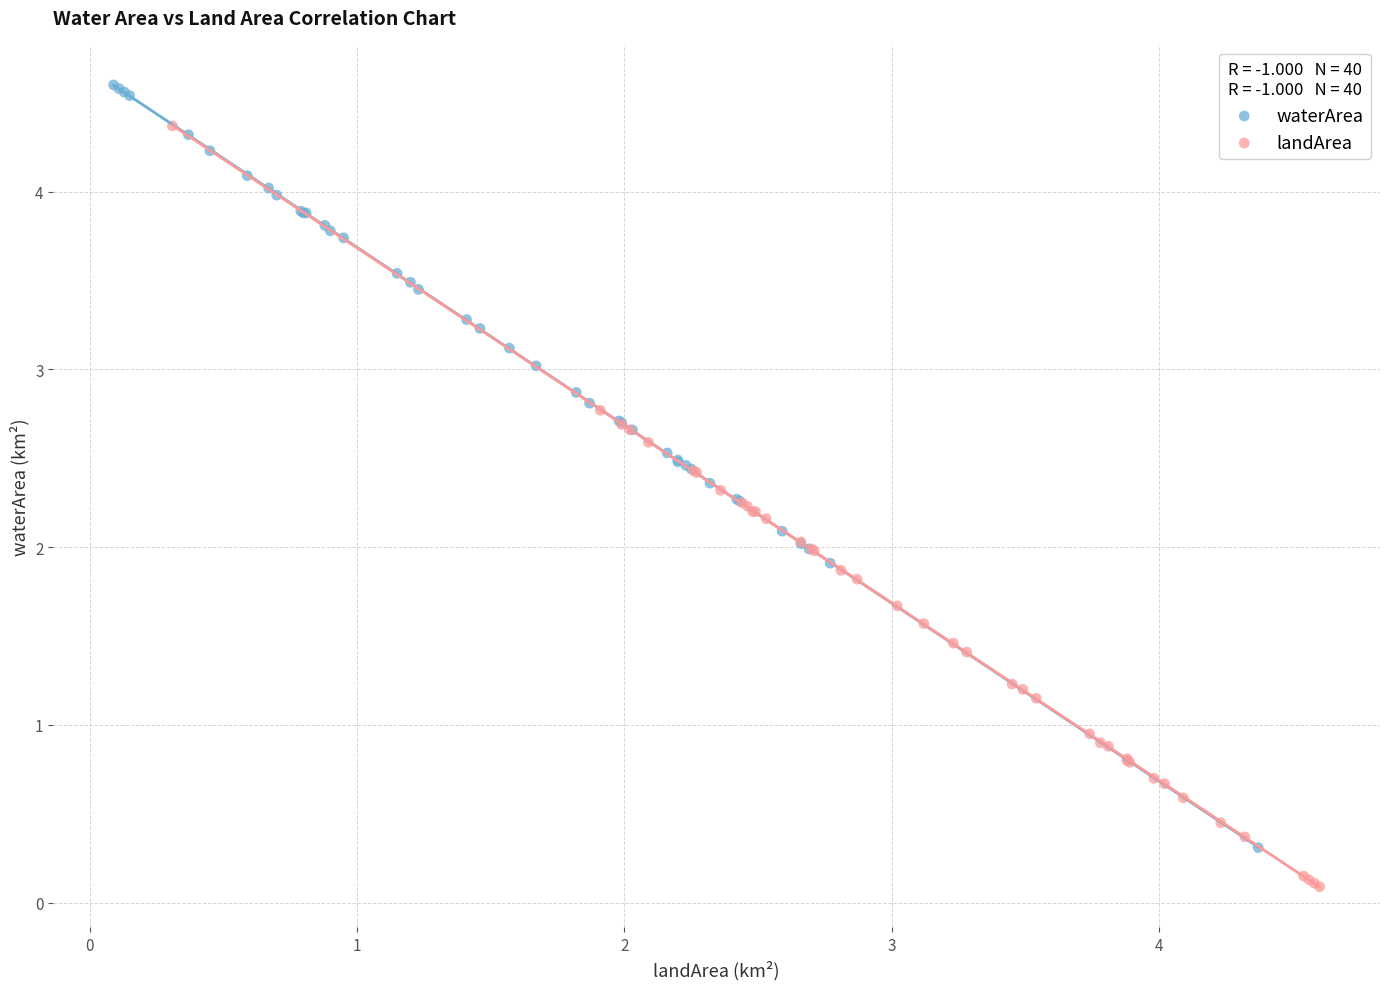

What are all the series names shown in the legend?

waterArea, landArea